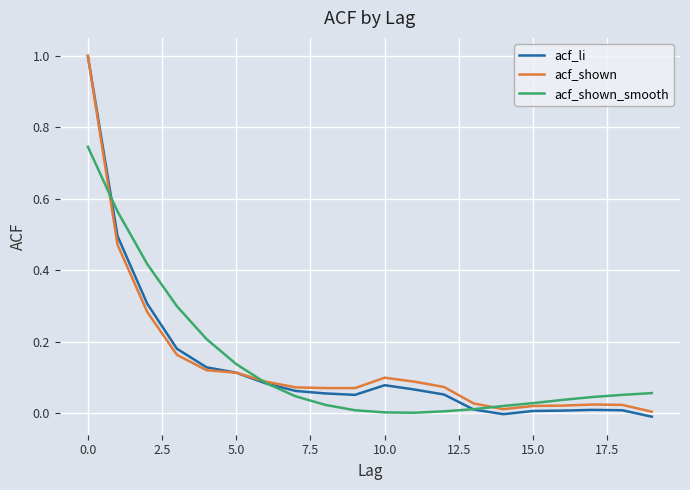

Which series has the largest range (max minus min)?

acf_li